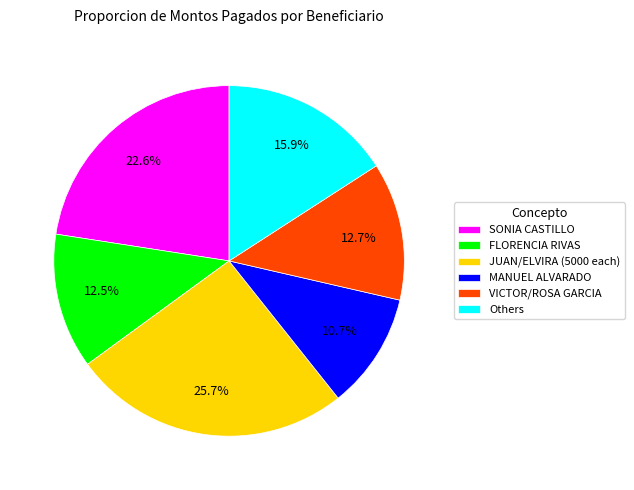

Between MANUEL ALVARADO and VICTOR/ROSA GARCIA, which is larger?

VICTOR/ROSA GARCIA